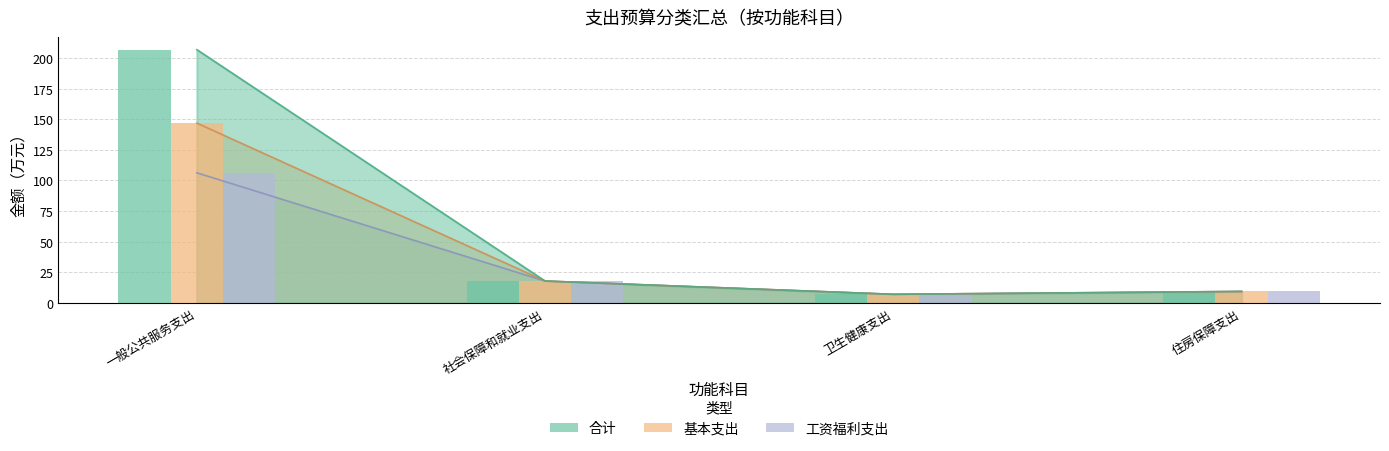

What is the sum of all 工资福利支出 values?

140.5